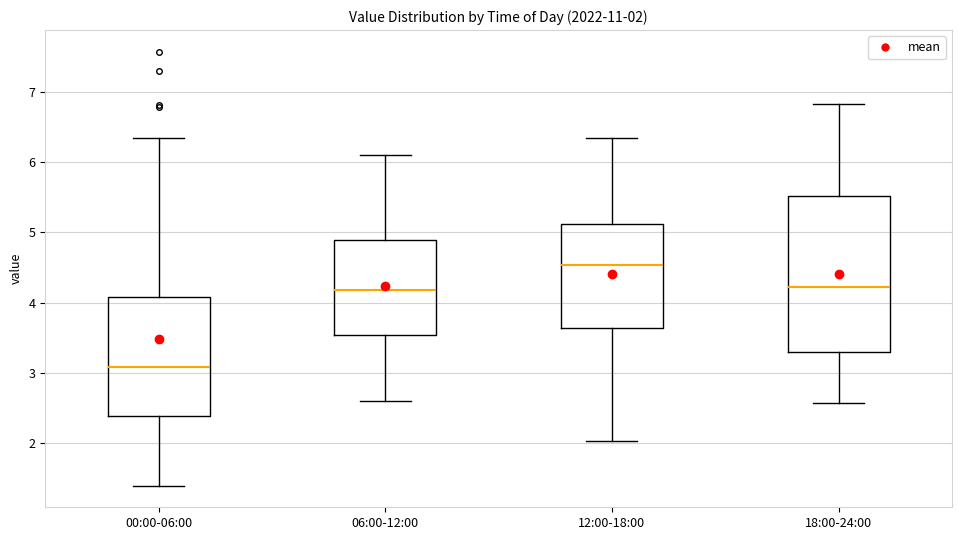

Which box's median line is the lowest?

00:00-06:00